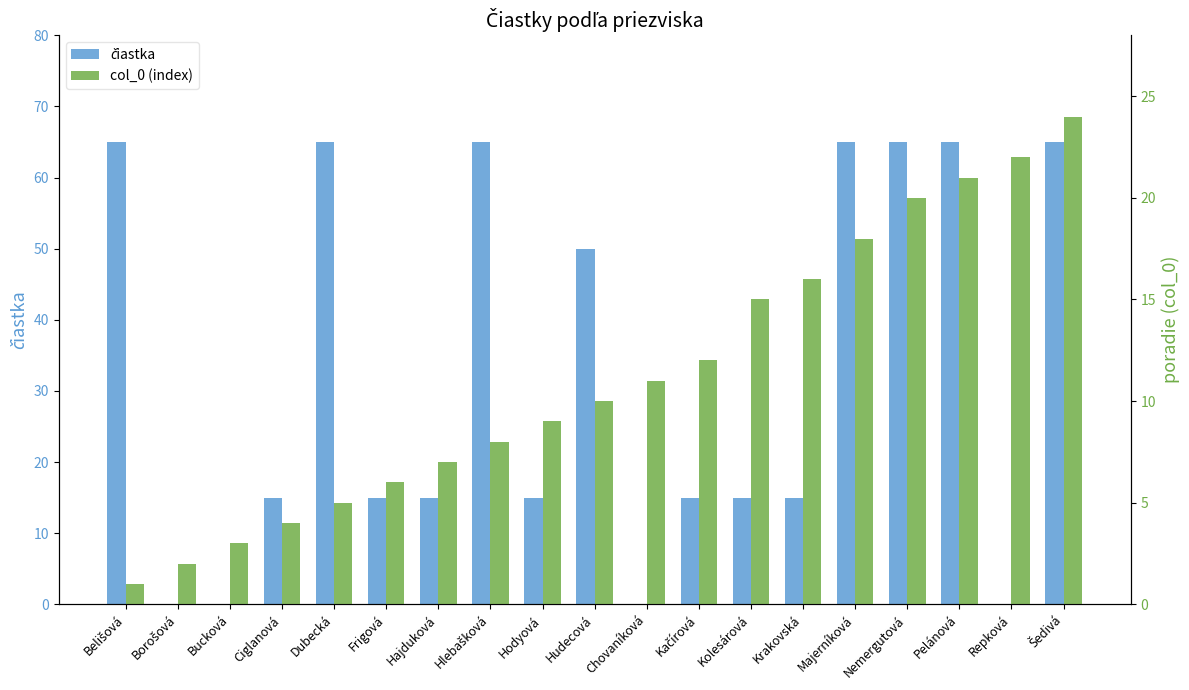

What are all the series names shown in the legend?

čiastka, col_0 (index)